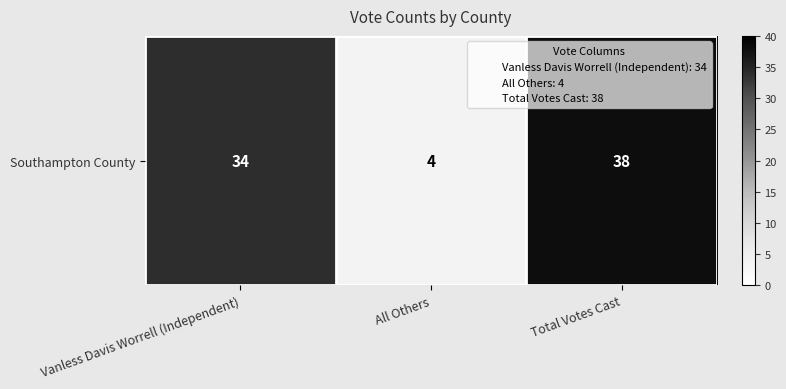

True or false: the data shows 34 at Vanless Davis Worrell (Independent).

True